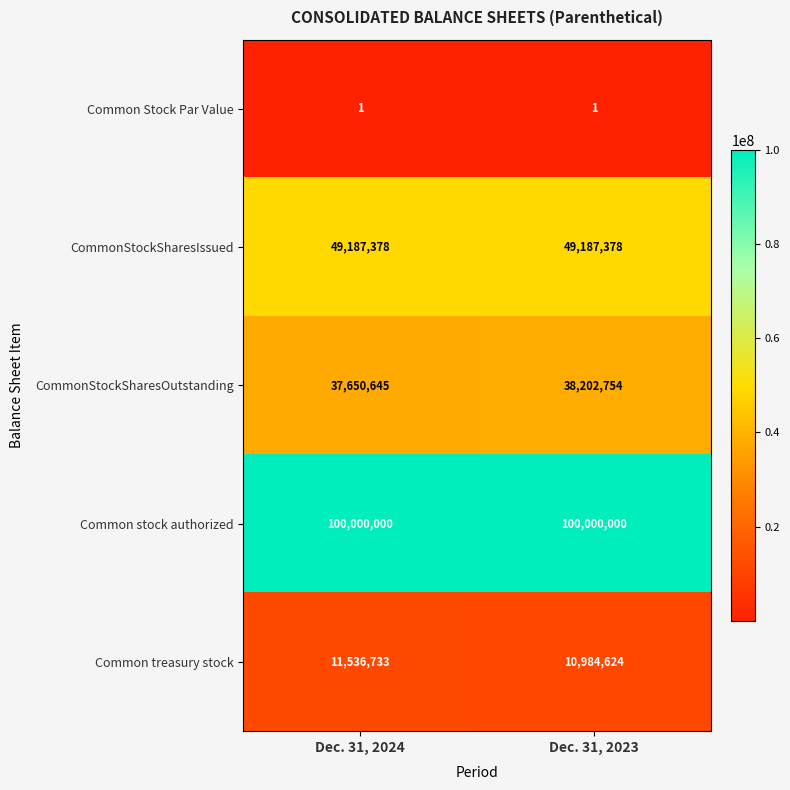

Rank the series at Dec. 31, 2023 from highest to lowest value.

Common stock authorized, CommonStockSharesIssued, CommonStockSharesOutstanding, Common treasury stock, Common Stock Par Value